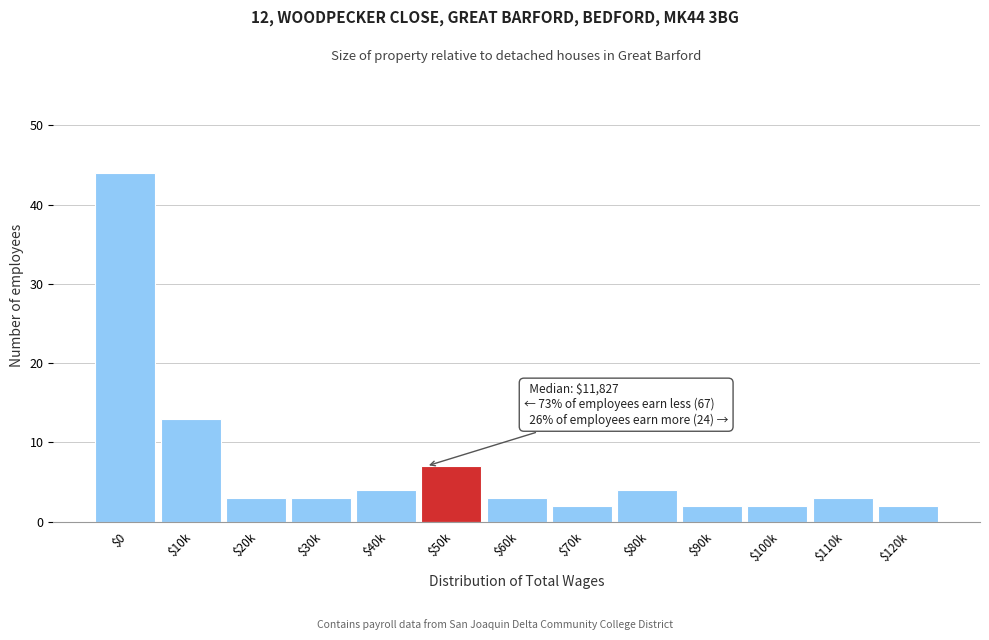

Reading left to right, transcribe all the data shown in this chart.

44	13	3	3	4	7	3	2	4	2	2	3	2